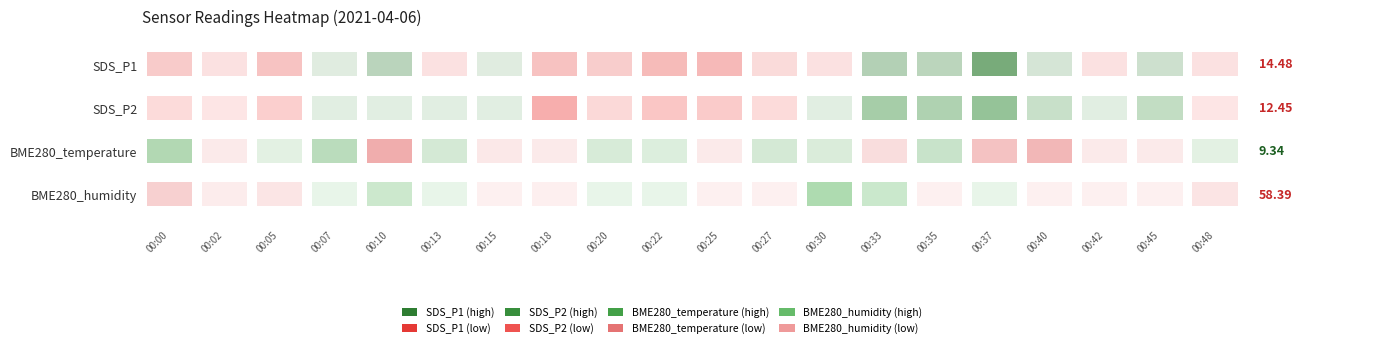

What is the difference between the second highest and minimum values in the BME280_humidity series?

0.9